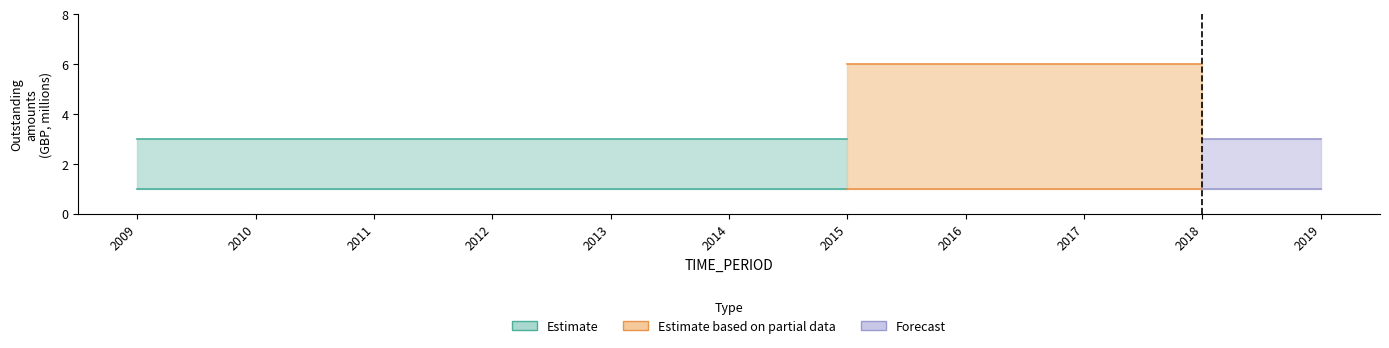

Is it true that Estimate_partial_upper equals 1 at 2018?

False